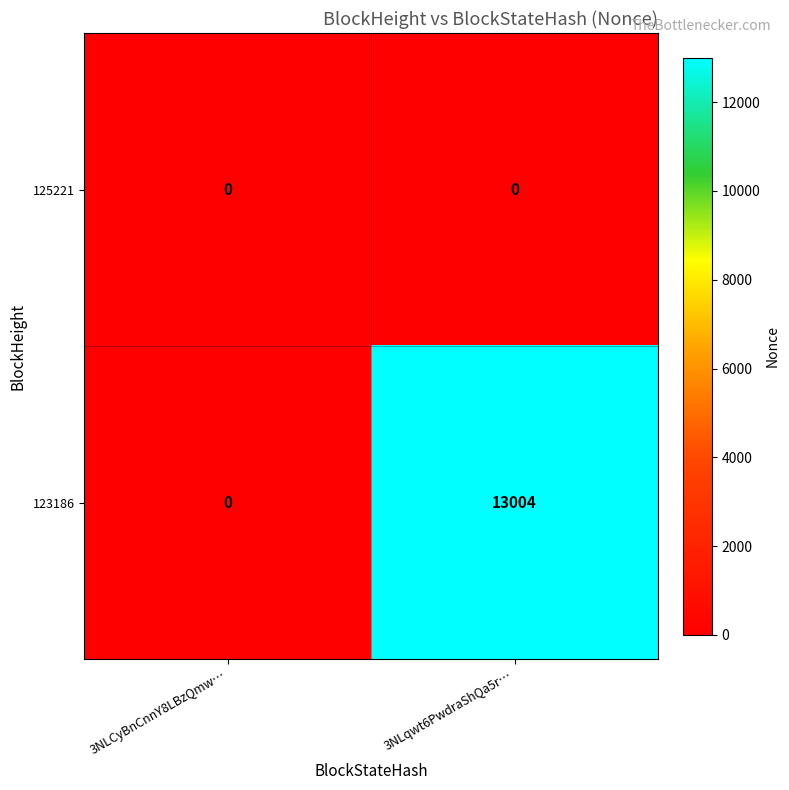

How many distinct data groups are displayed?

2